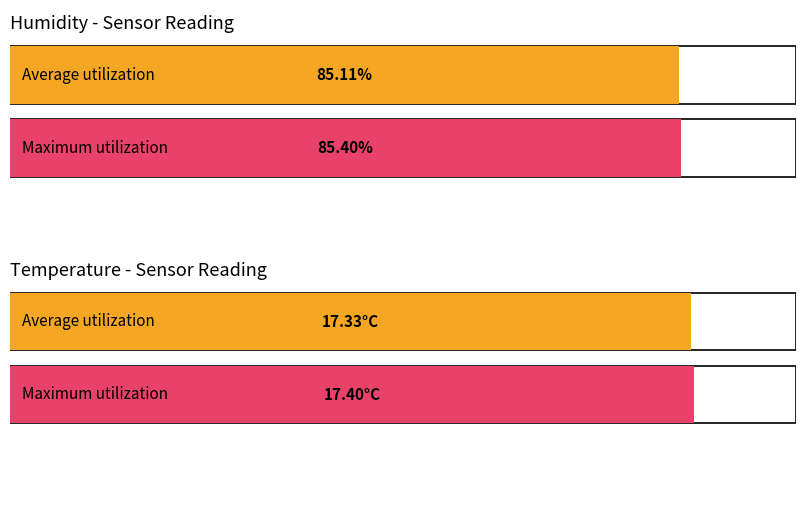

Read the Avg Humidity value at 00:16.

85.1